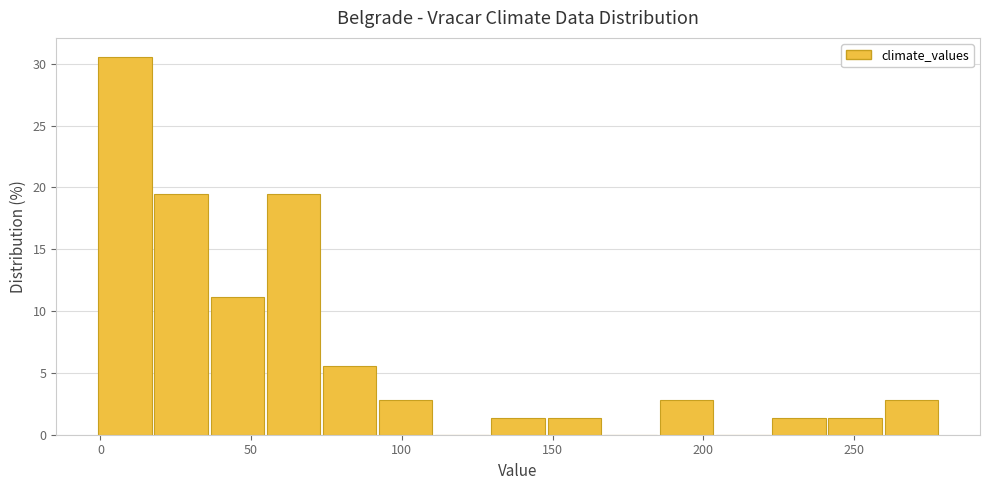

Read against the x-axis, roughly where is the centre of the tallest bar?

10